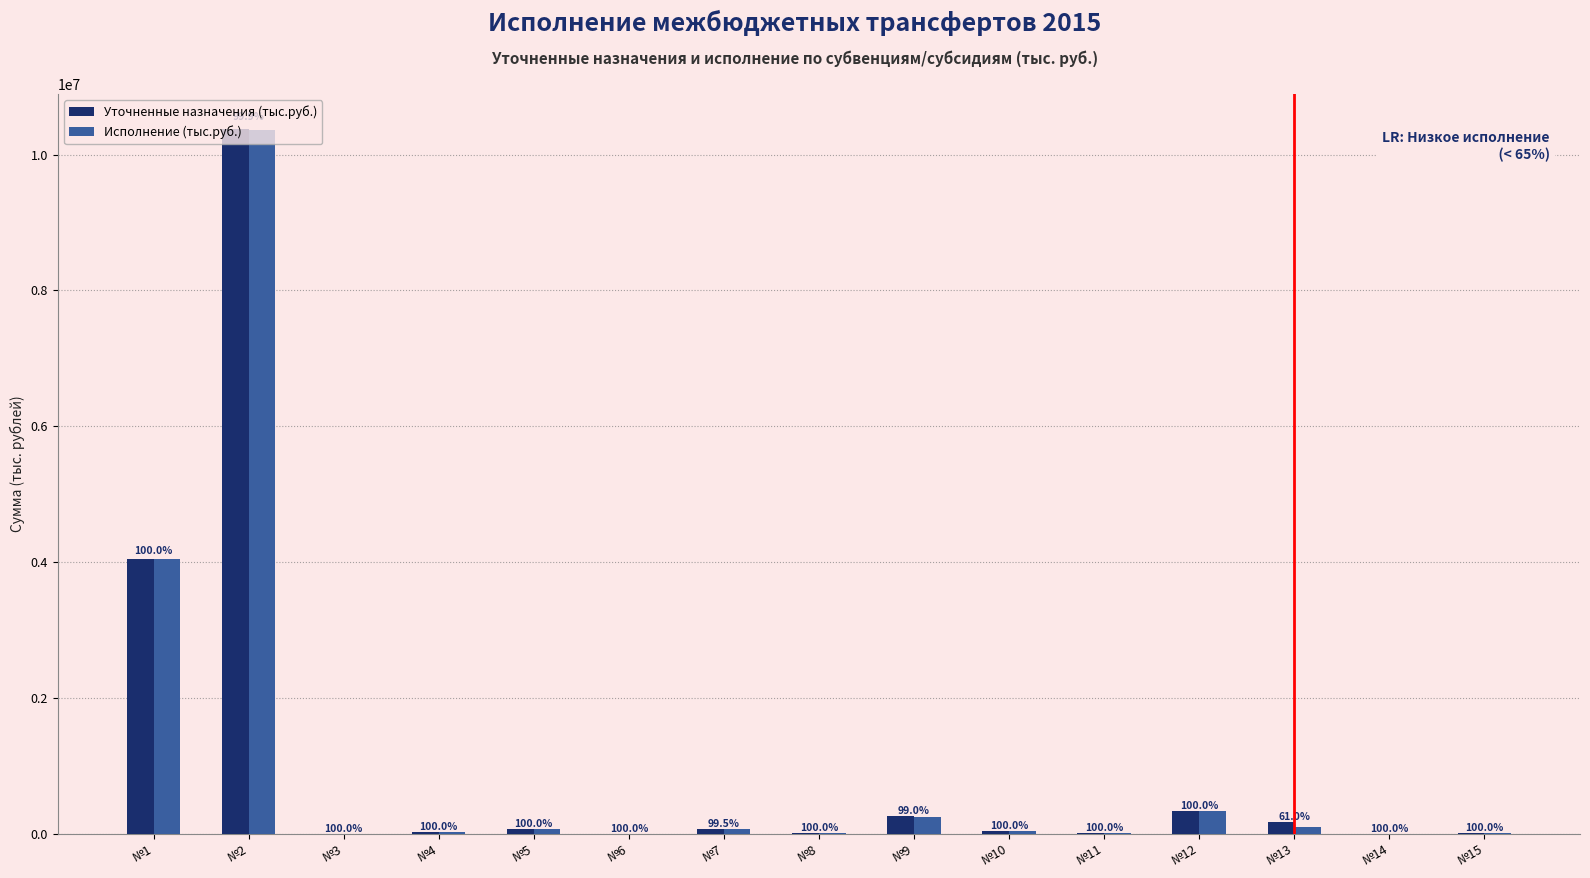

At №12, list the series in order from smallest to largest.

Уточненные назначения (тыс.руб.), Исполнение (тыс.руб.)